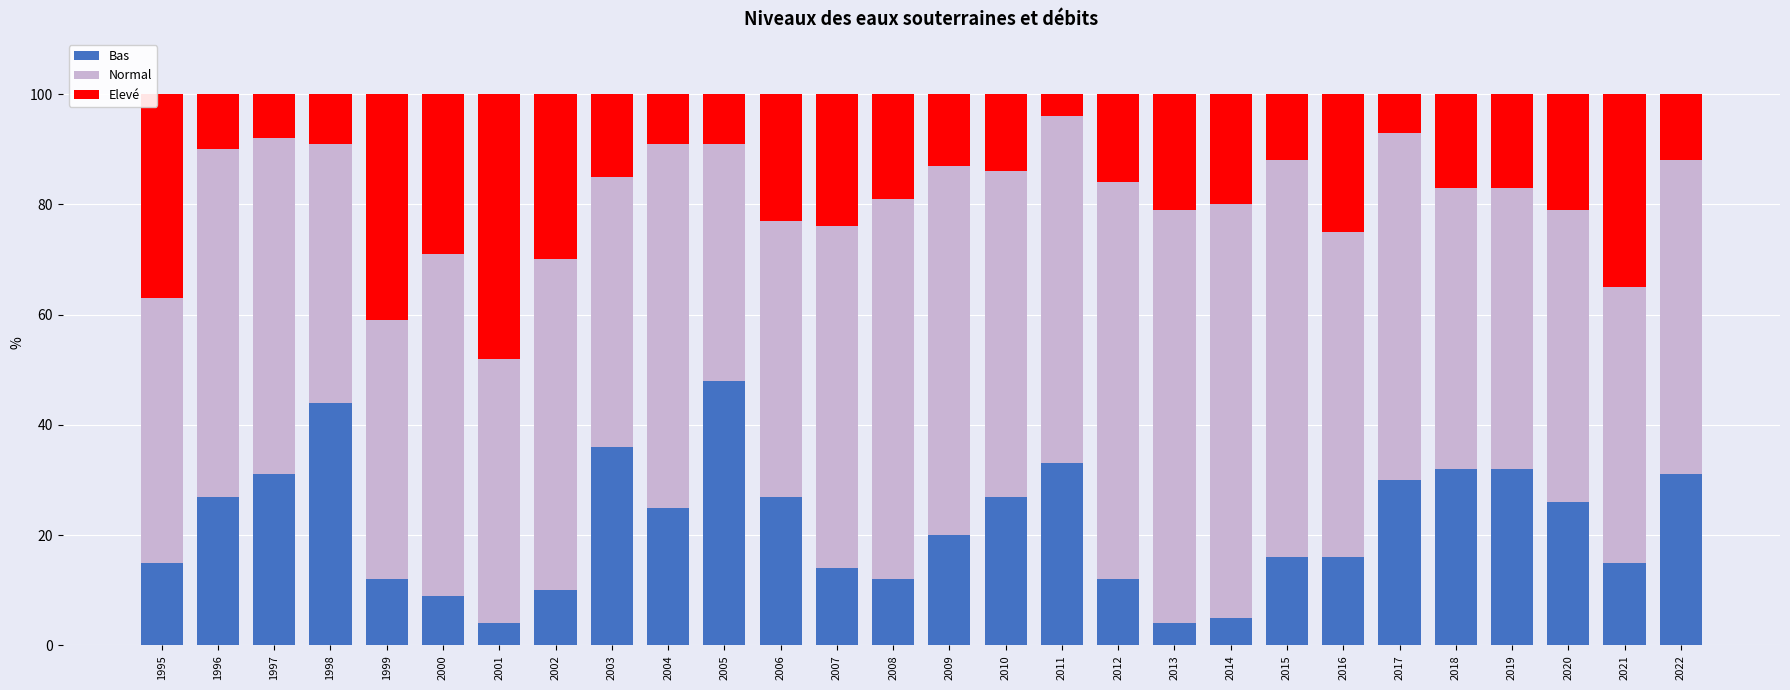

What is the highest value of the Bas series?

48